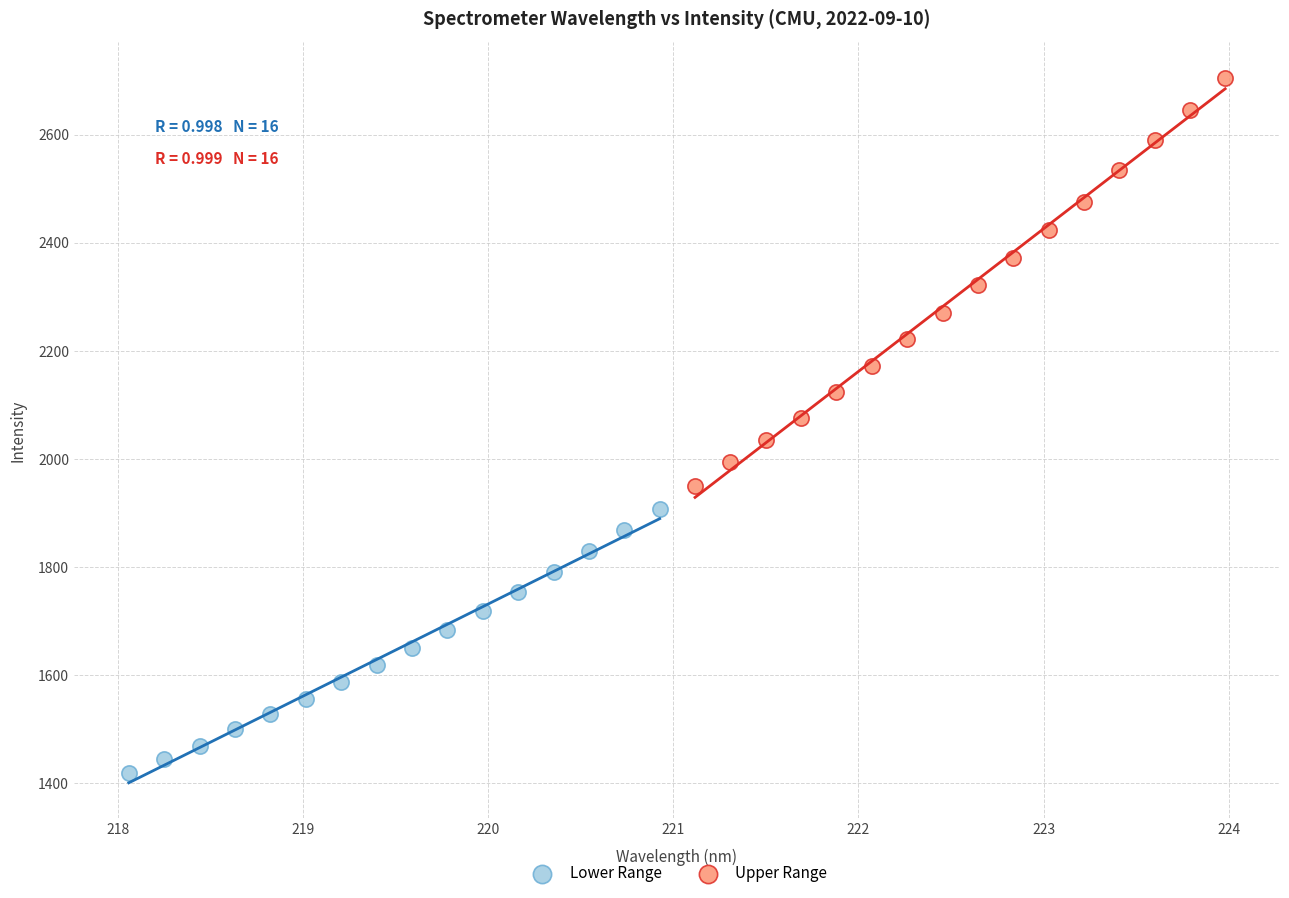

Which series contains the highest Y value?

Upper Range